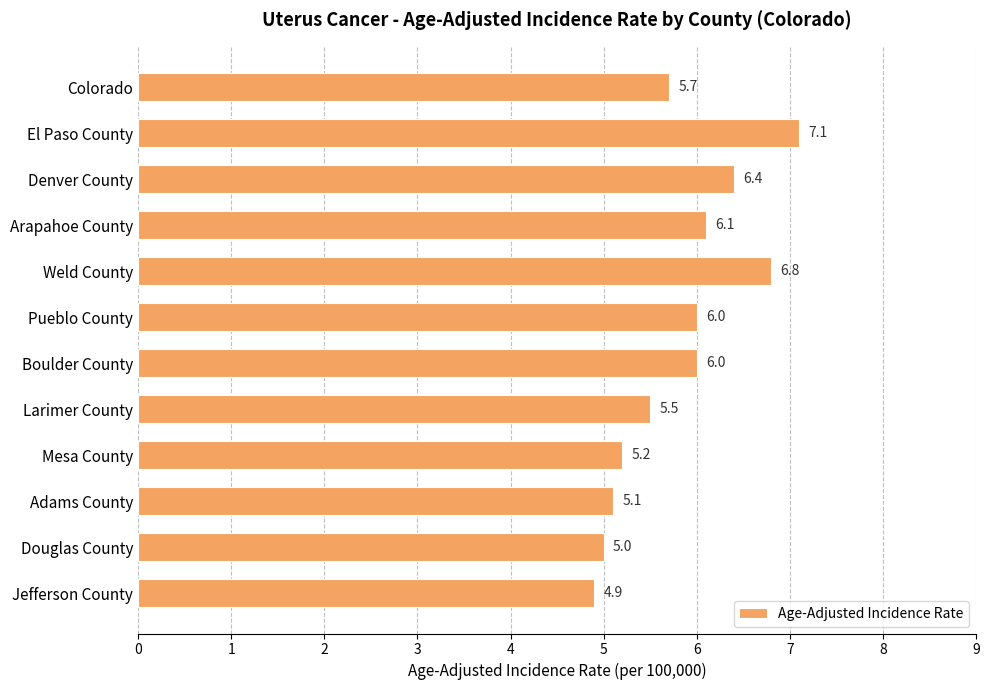

What value does the data have at Adams County?

5.1